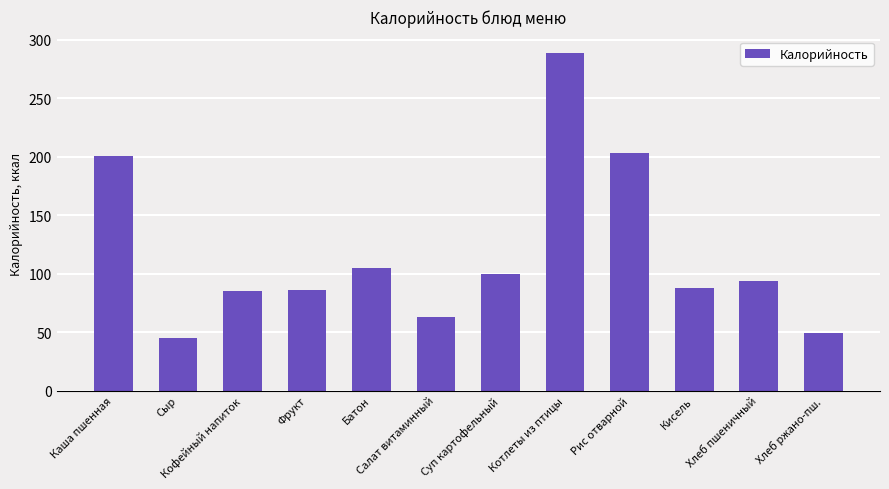

The chart shows a value of 288.1 at Котлеты из птицы. True or false?

True